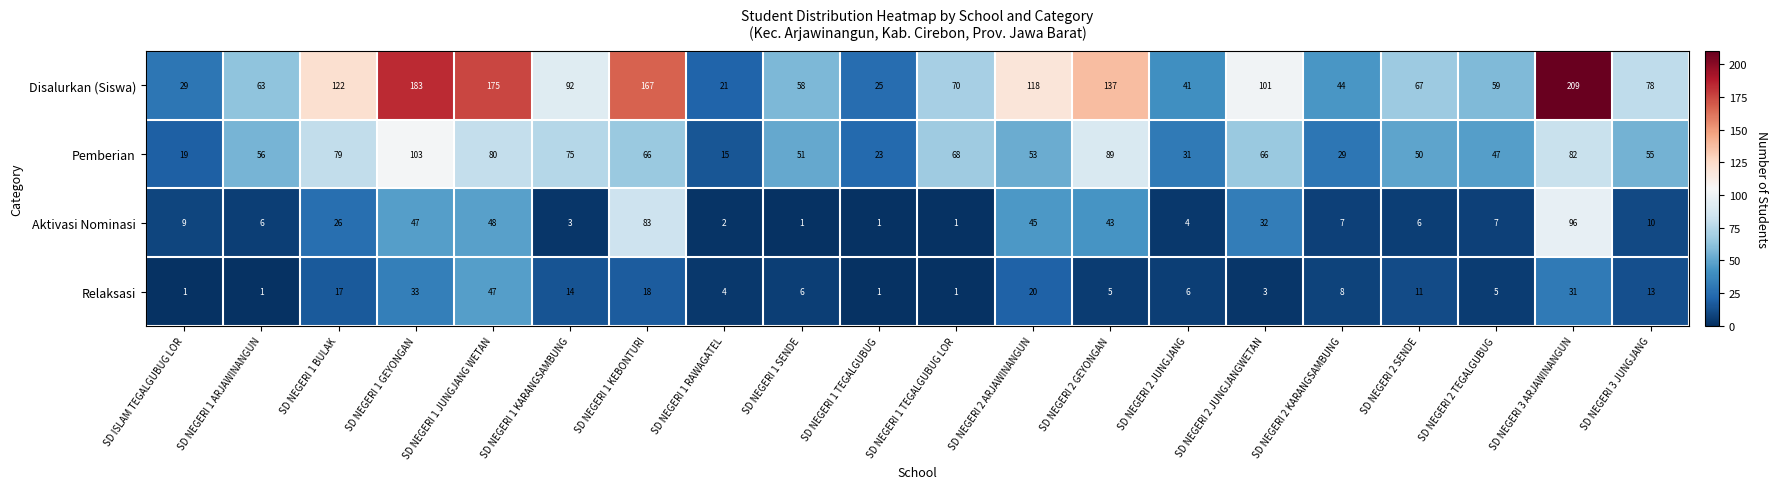

How many data points does each series have?

20